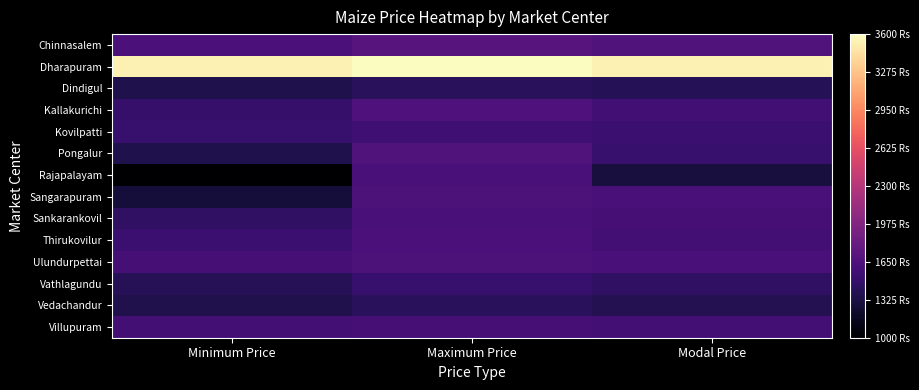

What is the minimum value shown in the chart?

1000